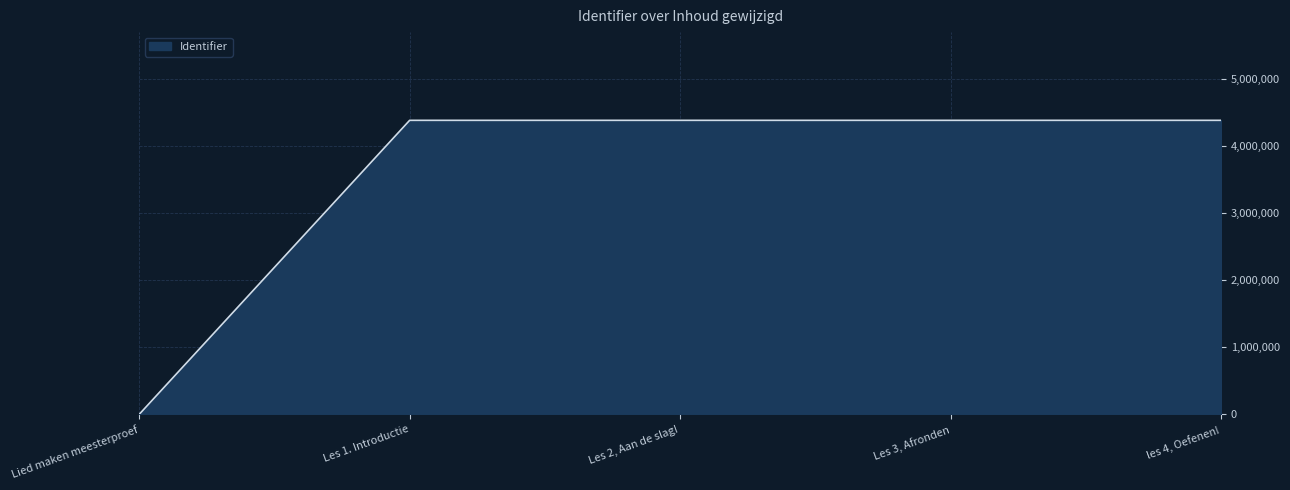

At which label is the value closest to 2193137?

Les 1. Introductie